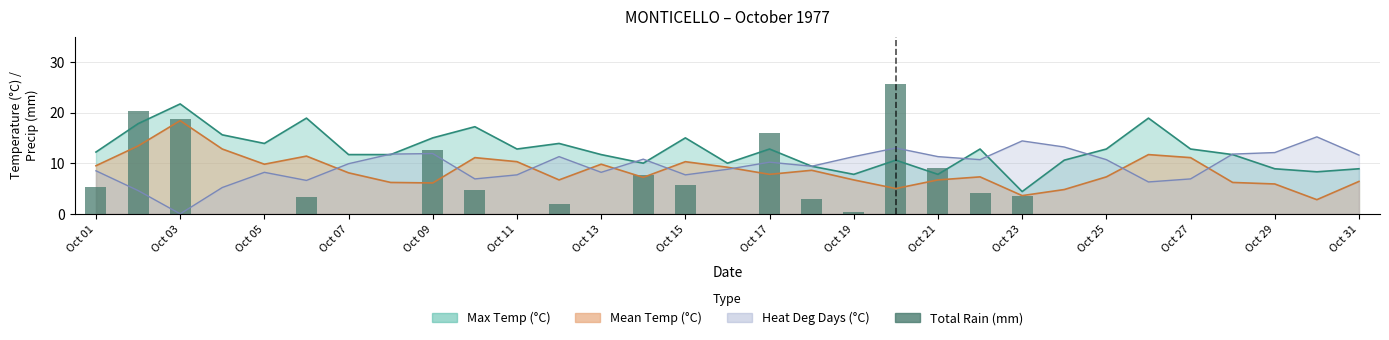

What is the difference between the maximum and minimum values?

25.7